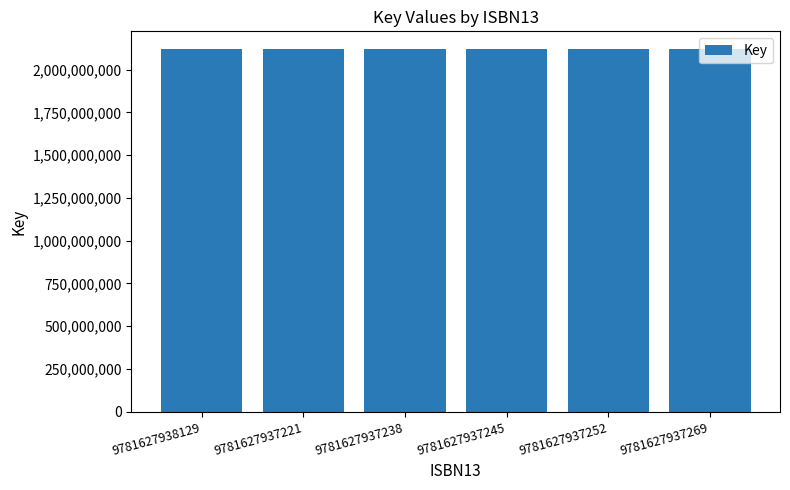

How many series are shown in this chart?

1